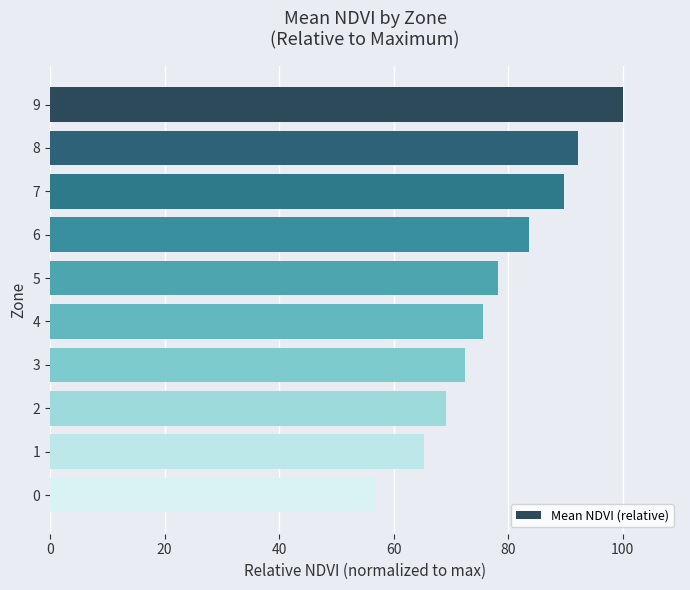

How many bars are there in total?

10